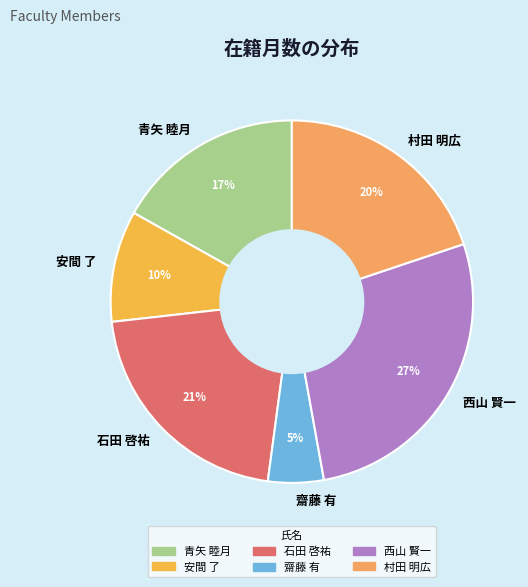

What percentage is the 村田 明広 slice, to the nearest percent?

20%